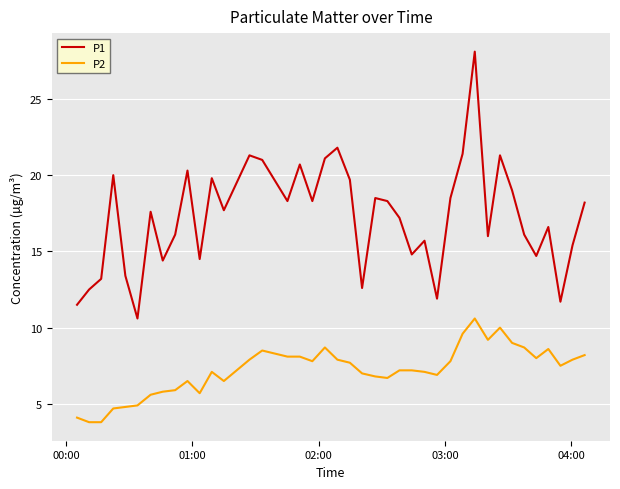

Which series has the largest total across all categories?

P1